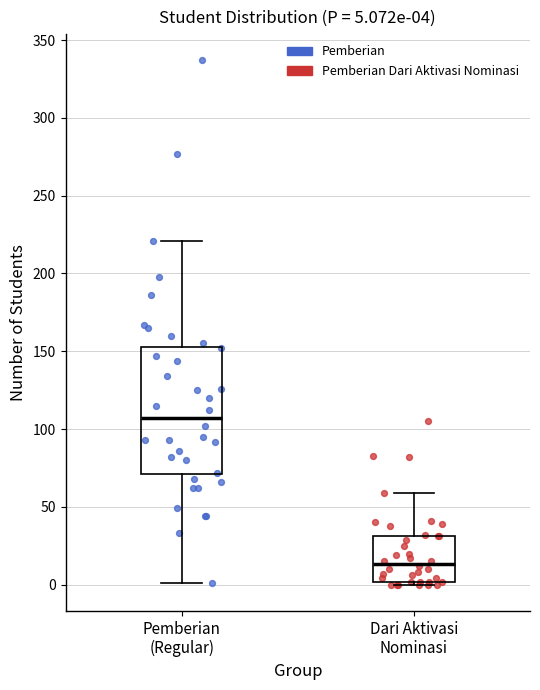

Which box is the tallest, from its lower edge to its upper edge?

Pemberian (Regular)